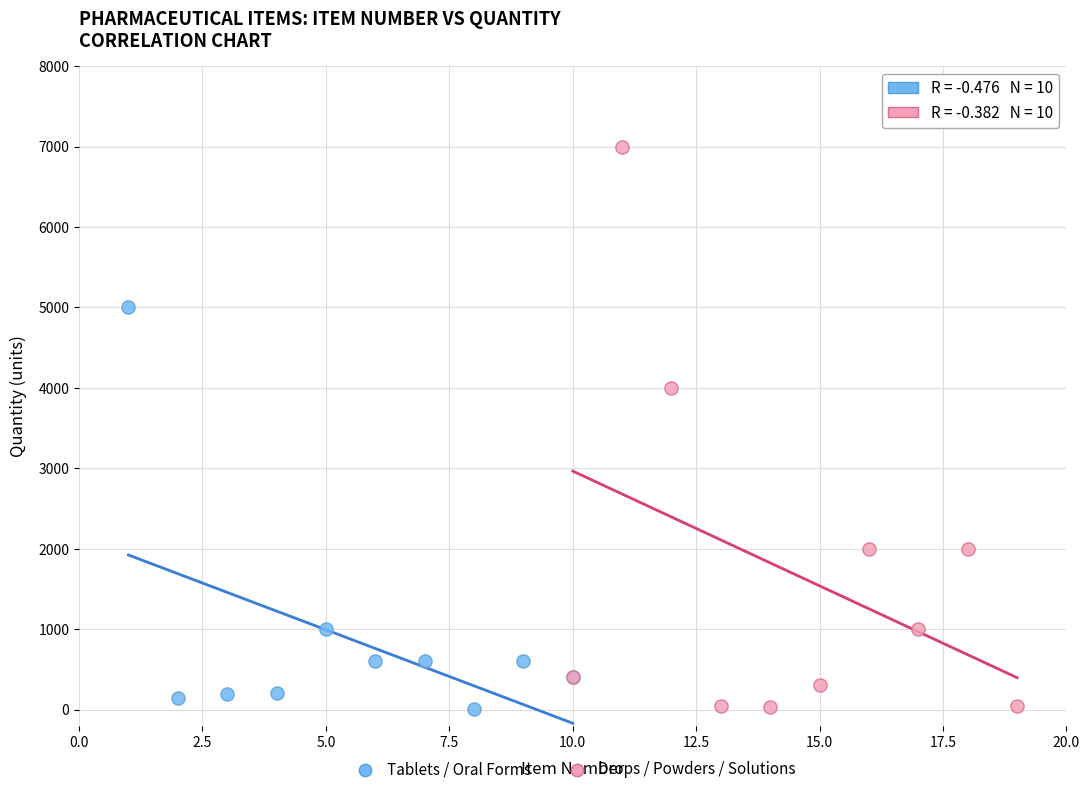

Which series has the widest spread of Y values?

Drops / Powders / Solutions